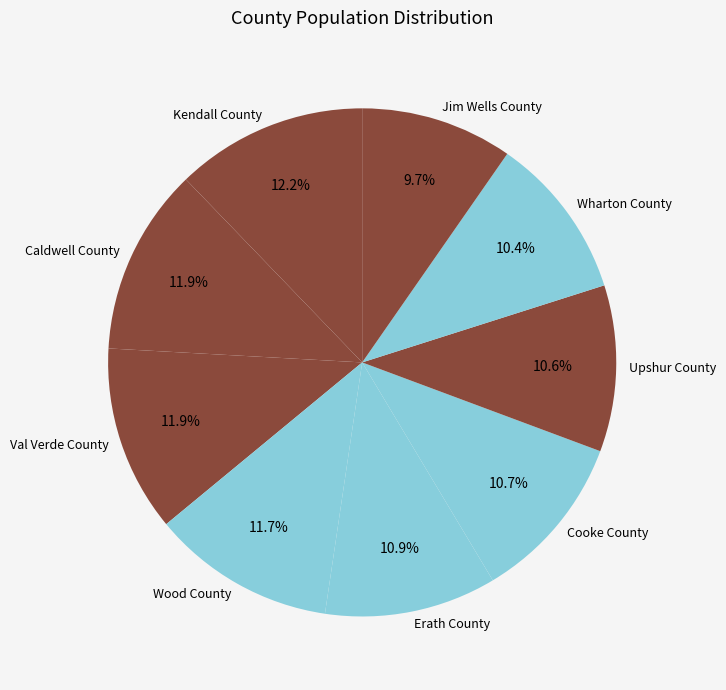

The Caldwell County slice represents 12% of the pie. True or false?

True